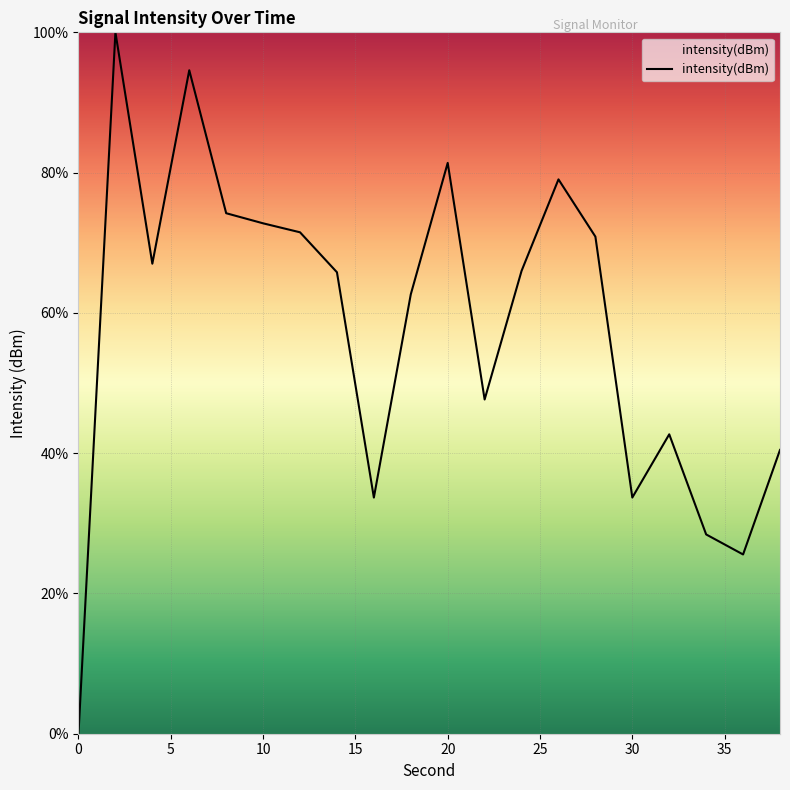

What is the greatest value displayed?

100.0